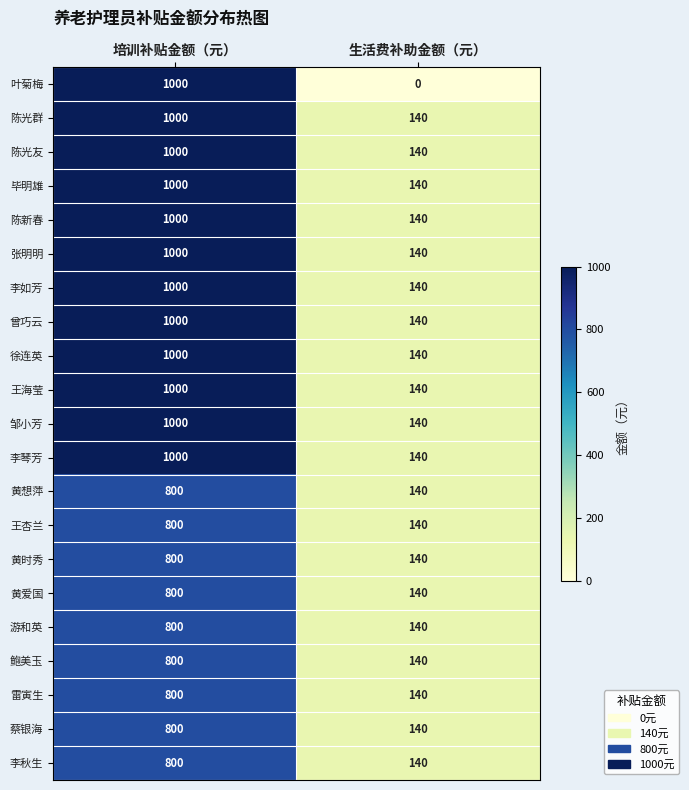

Rank the categories by 徐连英 value from highest to lowest.

培训补贴金额（元）, 生活费补助金额（元）